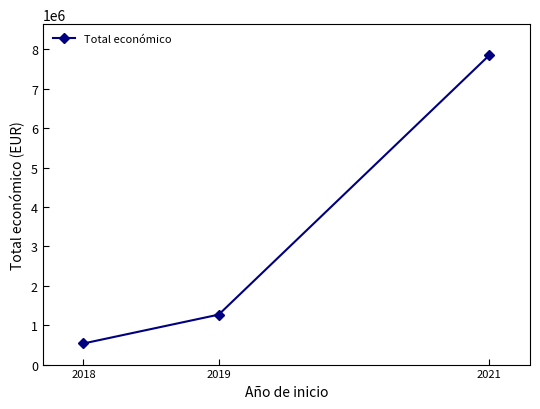

Reading right to left, extract all data points from this chart.

2021=7852385	2019=1267811	2018=535320